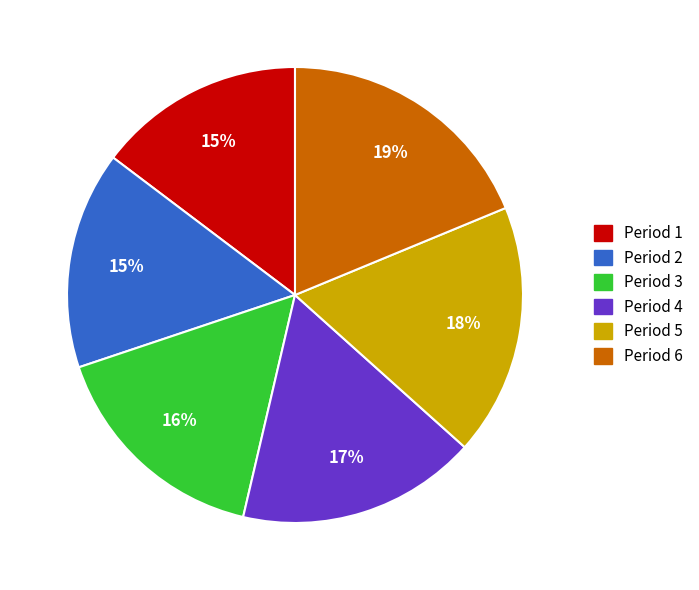

To the nearest percent, what is the difference between the largest and smallest slice percentages?

4%